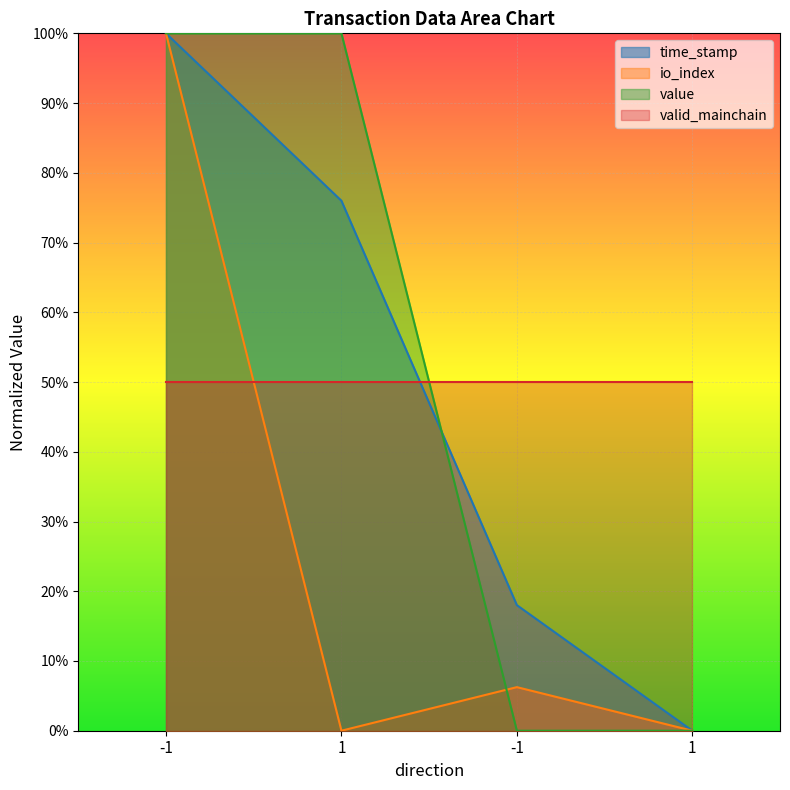

Does the chart display data point markers on the line(s)?

No